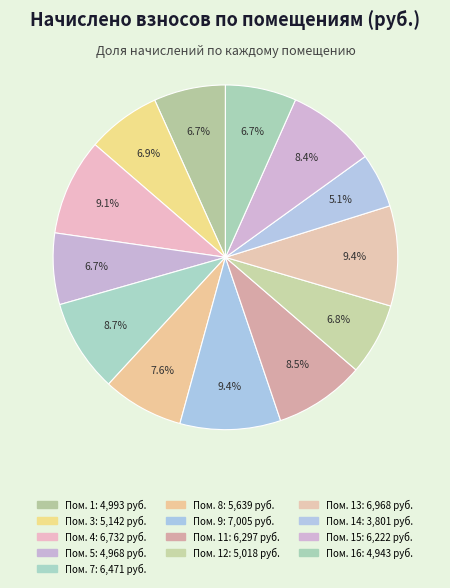

Rank the categories by value from highest to lowest.

9, 13, 4, 7, 11, 15, 8, 3, 12, 1, 5, 16, 14